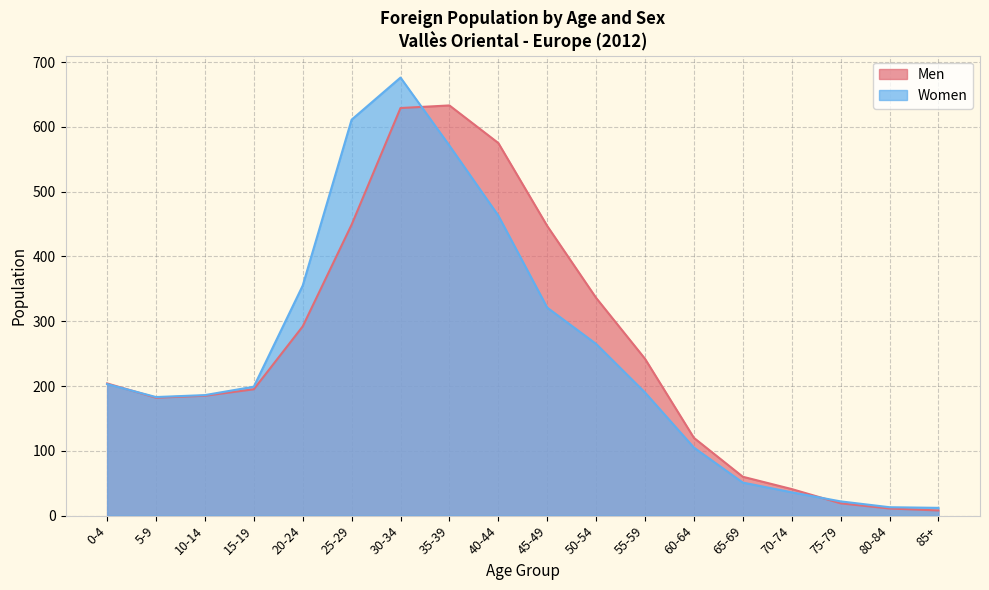

How many distinct data groups are displayed?

2